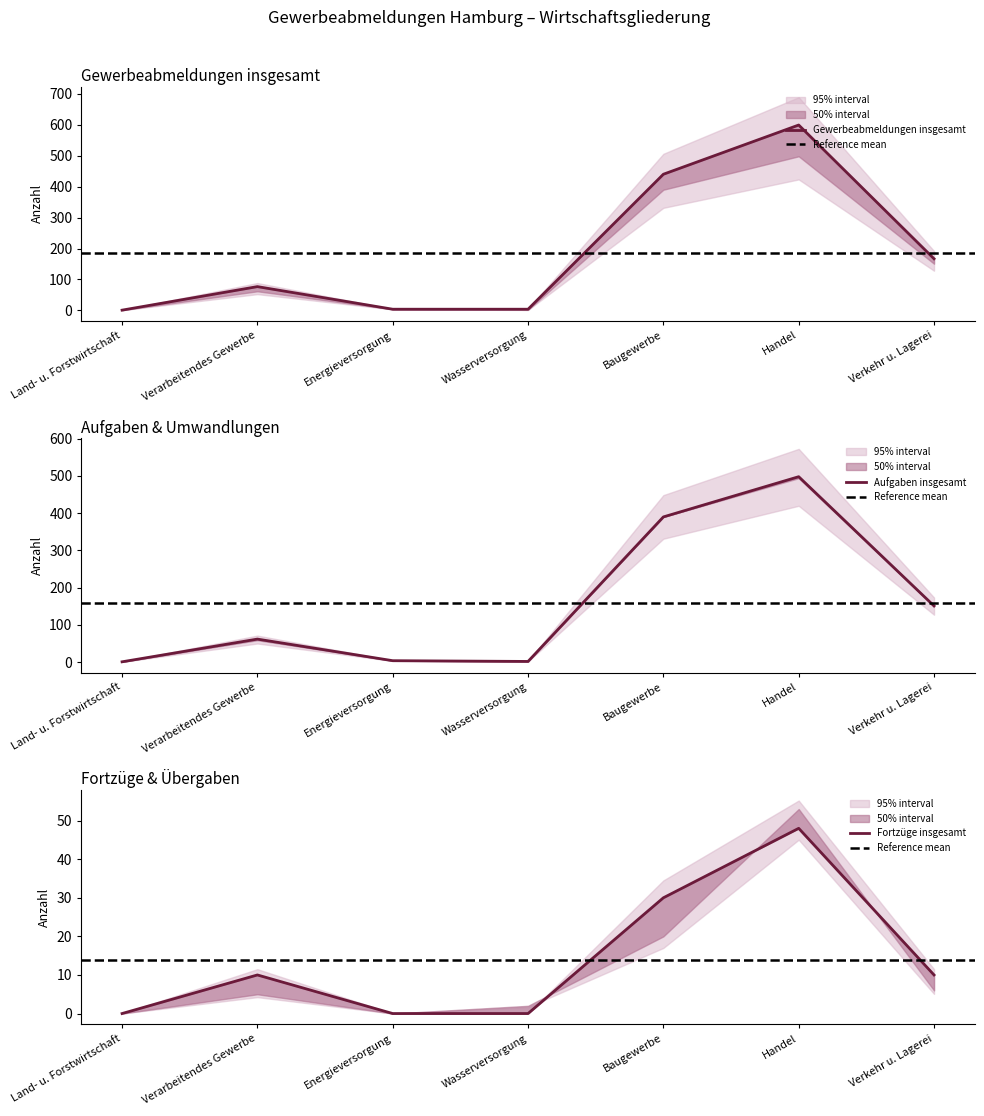

What is the difference between the second highest and minimum values in the Aufgaben insgesamt series?

389